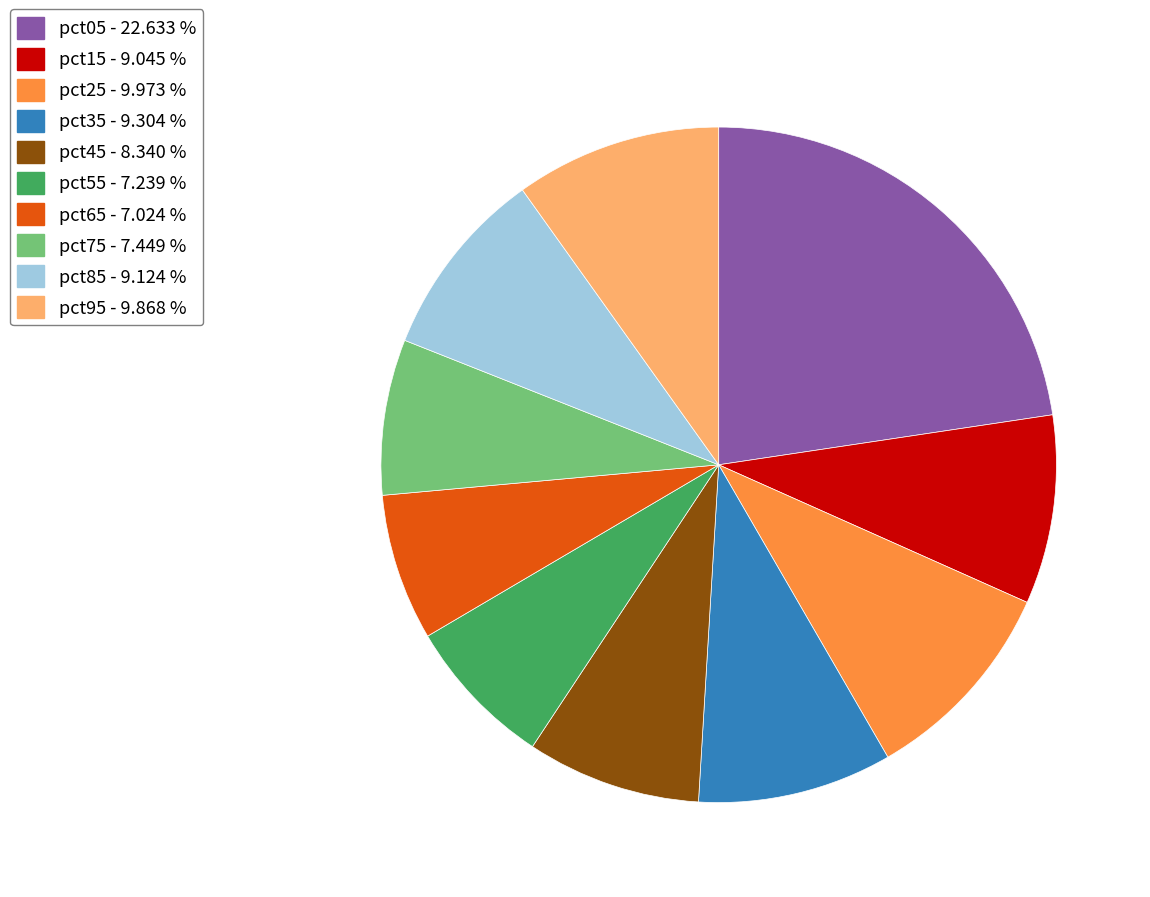

Is it true that pct25 is 5% of the pie?

False